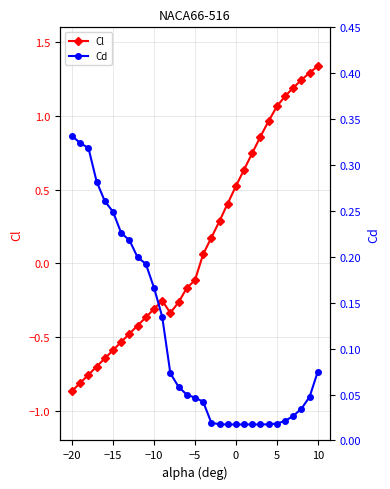

What is the maximum value for Cd?

0.3